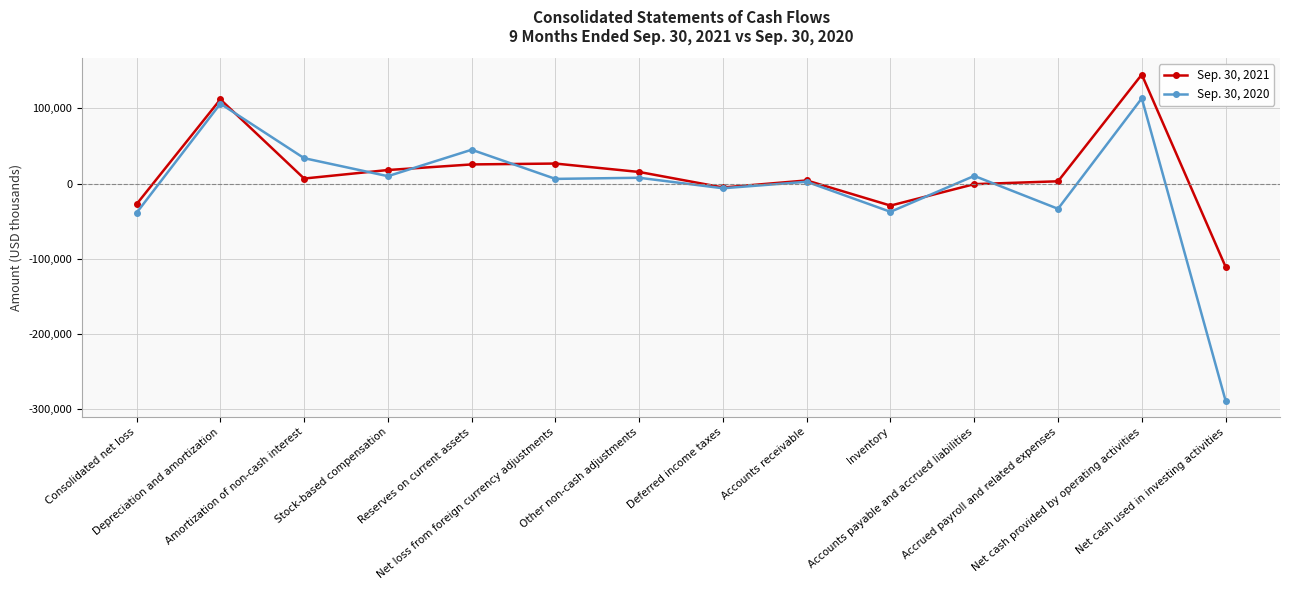

Read the Sep. 30, 2020 value at Other non-cash adjustments, to the nearest 10.

7690